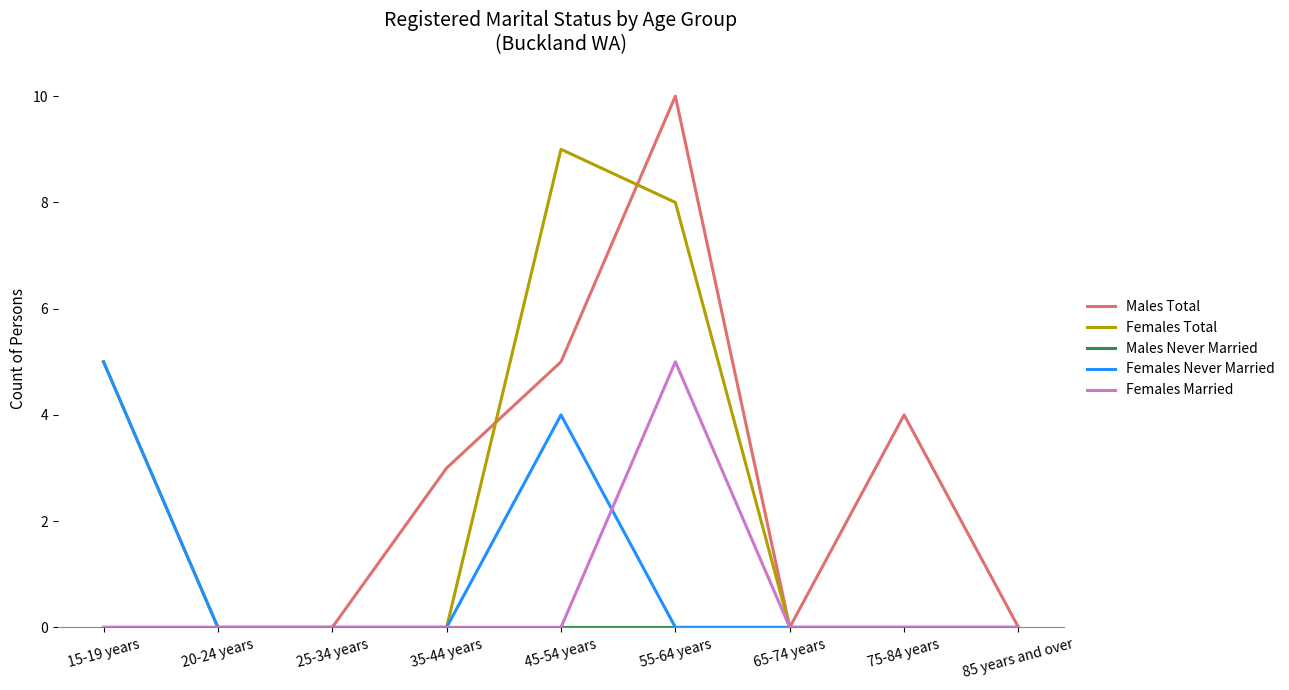

What position from the left is 75-84 years?

8